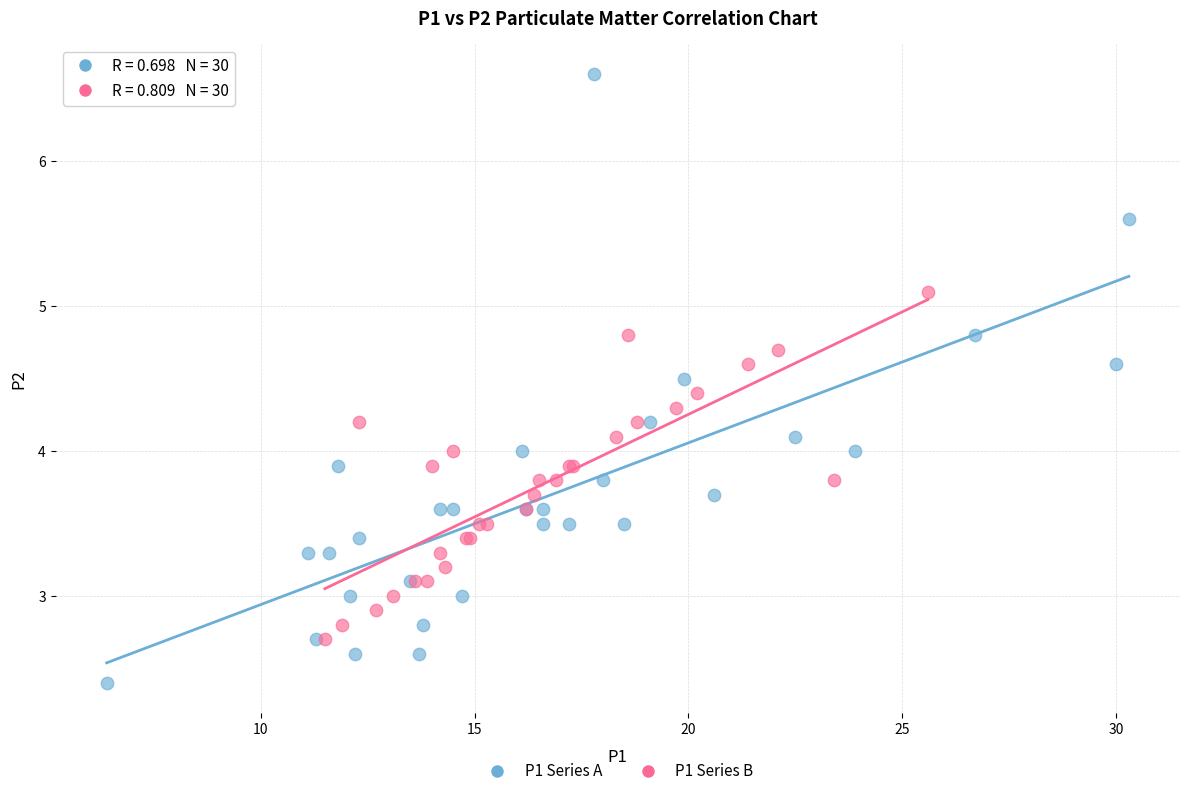

Which series has the largest Y range (max minus min)?

P1 Series A